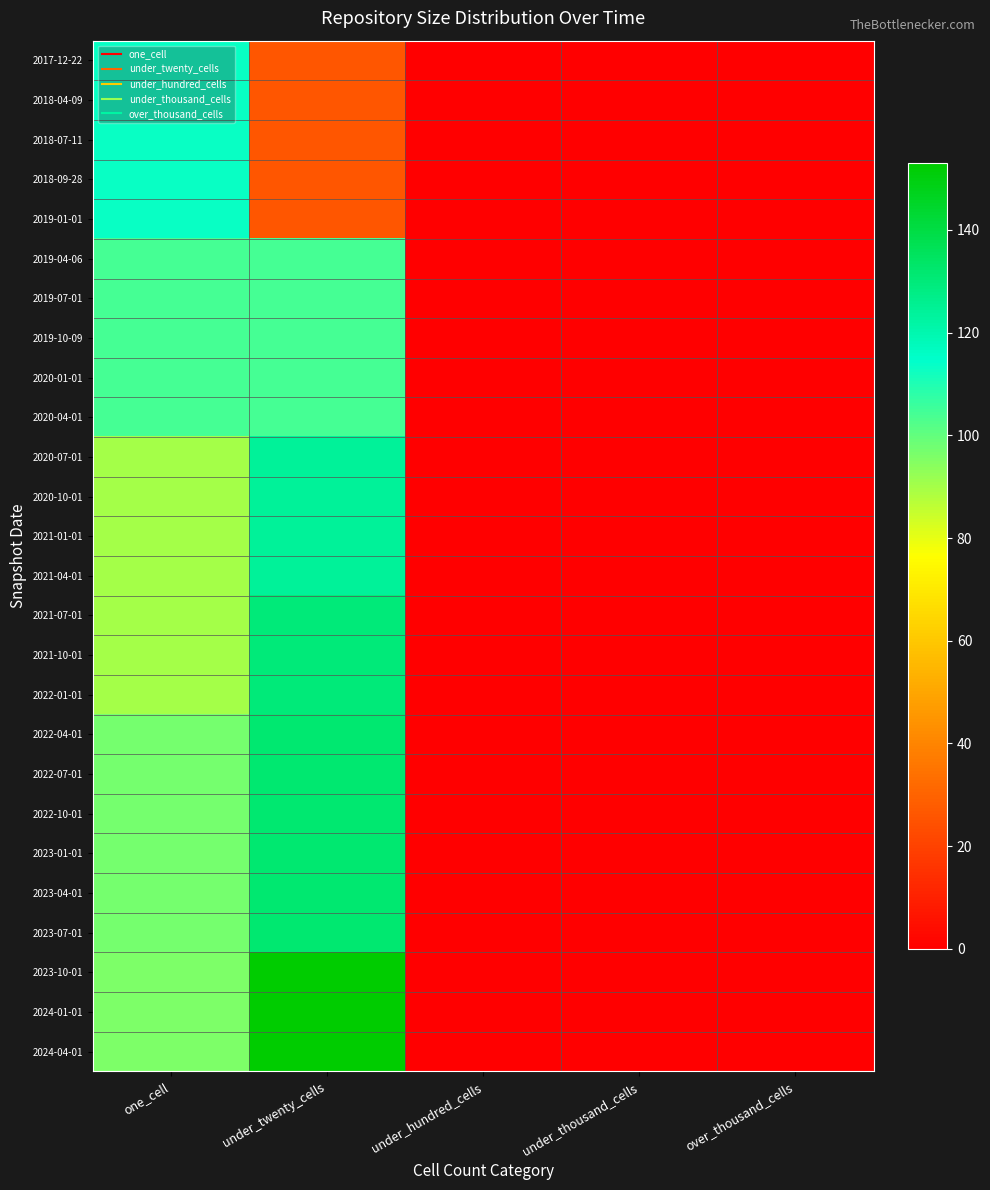

Rank the series by their maximum value, from highest to lowest.

2023-10-01, 2024-01-01, 2024-04-01, 2022-04-01, 2022-07-01, 2022-10-01, 2023-01-01, 2023-04-01, 2023-07-01, 2021-07-01, 2021-10-01, 2022-01-01, 2020-07-01, 2020-10-01, 2021-01-01, 2021-04-01, 2017-12-22, 2018-04-09, 2018-07-11, 2018-09-28, 2019-01-01, 2019-04-06, 2019-07-01, 2019-10-09, 2020-01-01, 2020-04-01